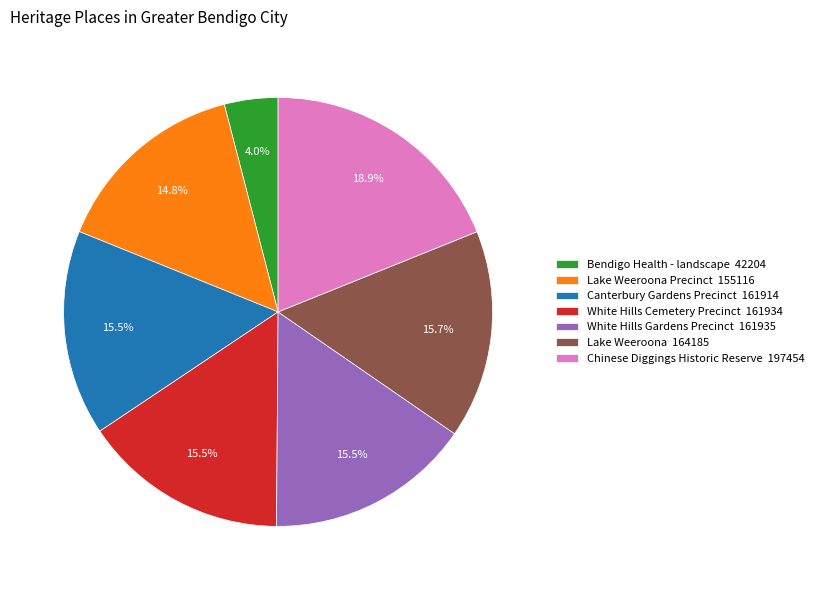

What is the smallest slice in the pie chart?

Bendigo Health - landscape 42204